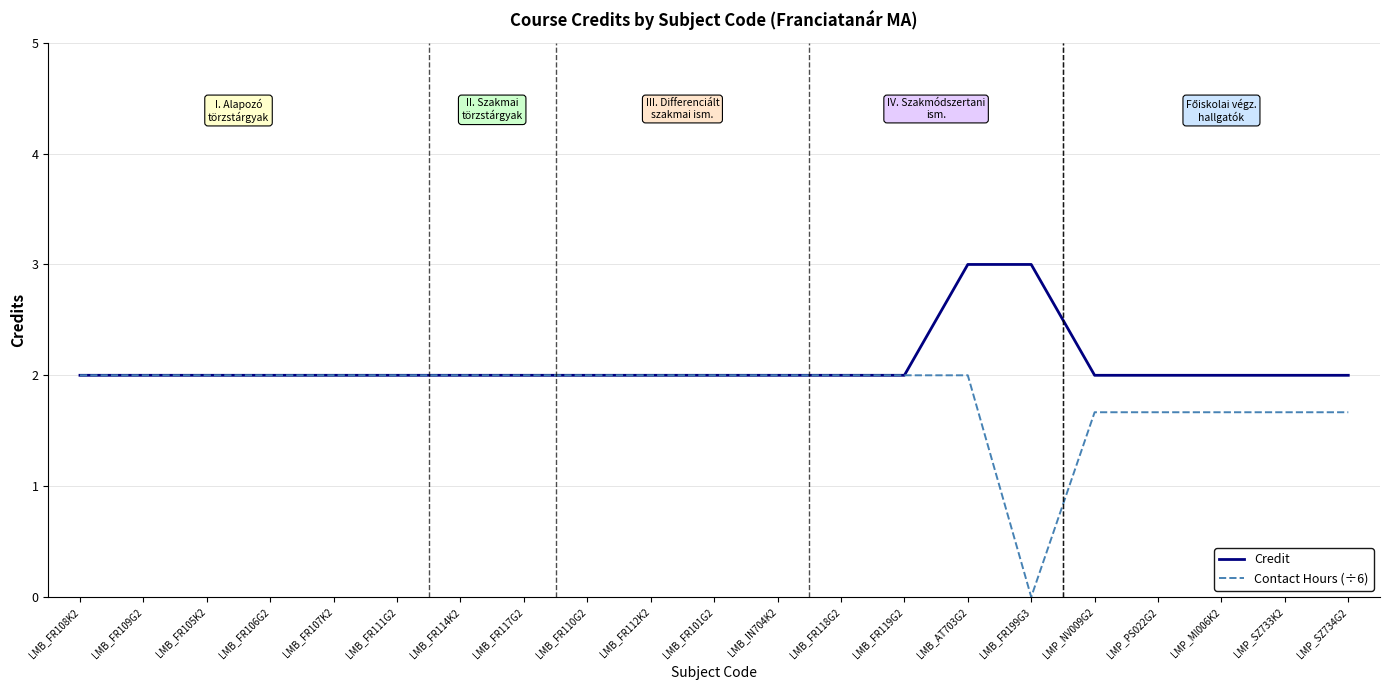

Rank the series by their maximum value, from highest to lowest.

Credit, Contact Hours (÷6)